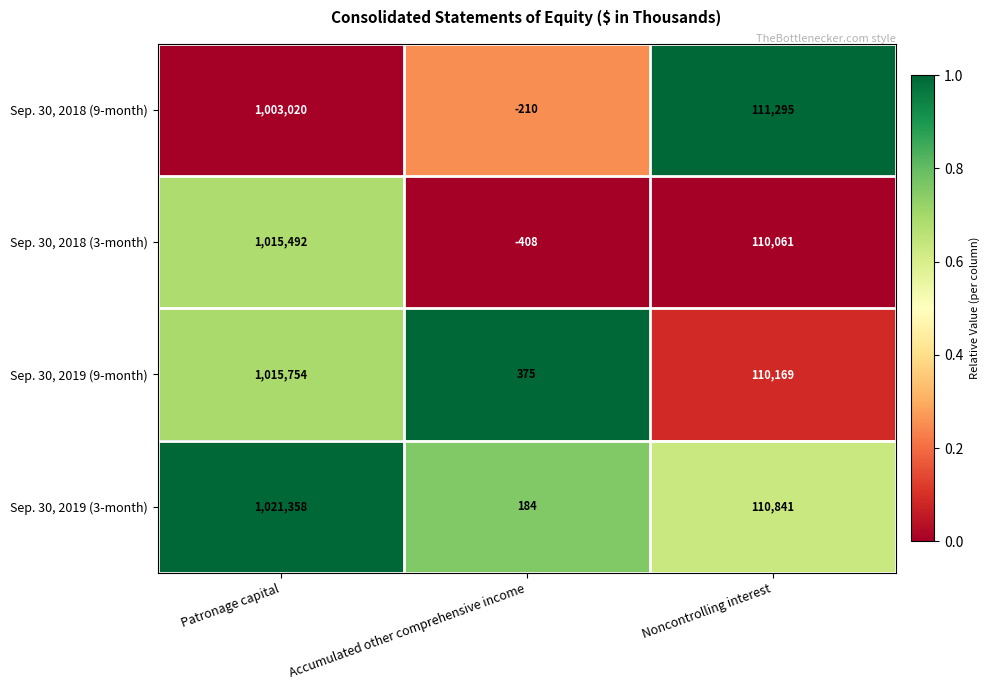

How many series are shown in this chart?

4